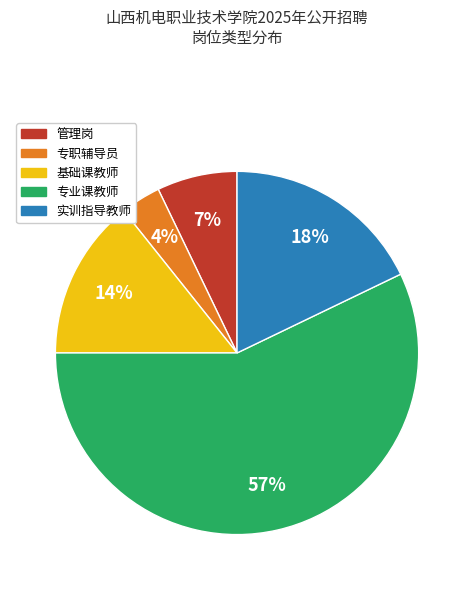

Does 实训指导教师 account for over 50% of the chart?

No